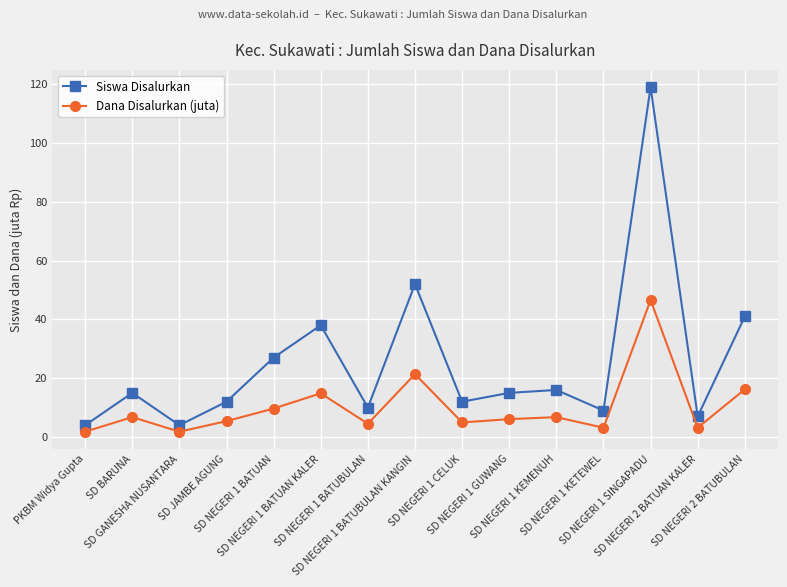

What is the lowest value of the Siswa Disalurkan series?

4.0